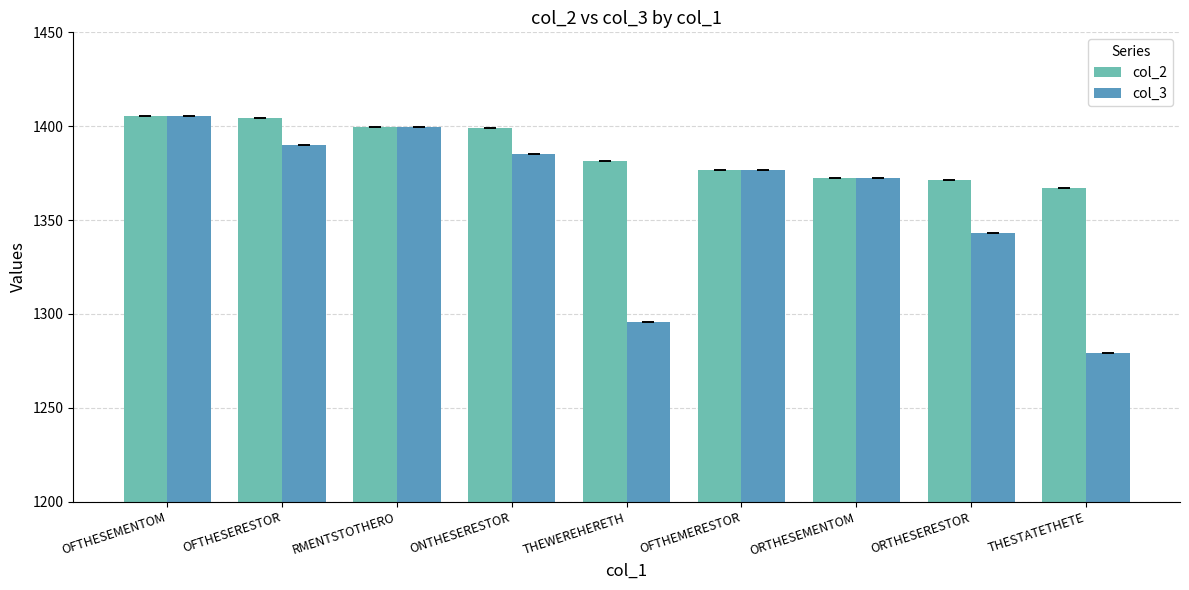

How many bars are there in each group?

2